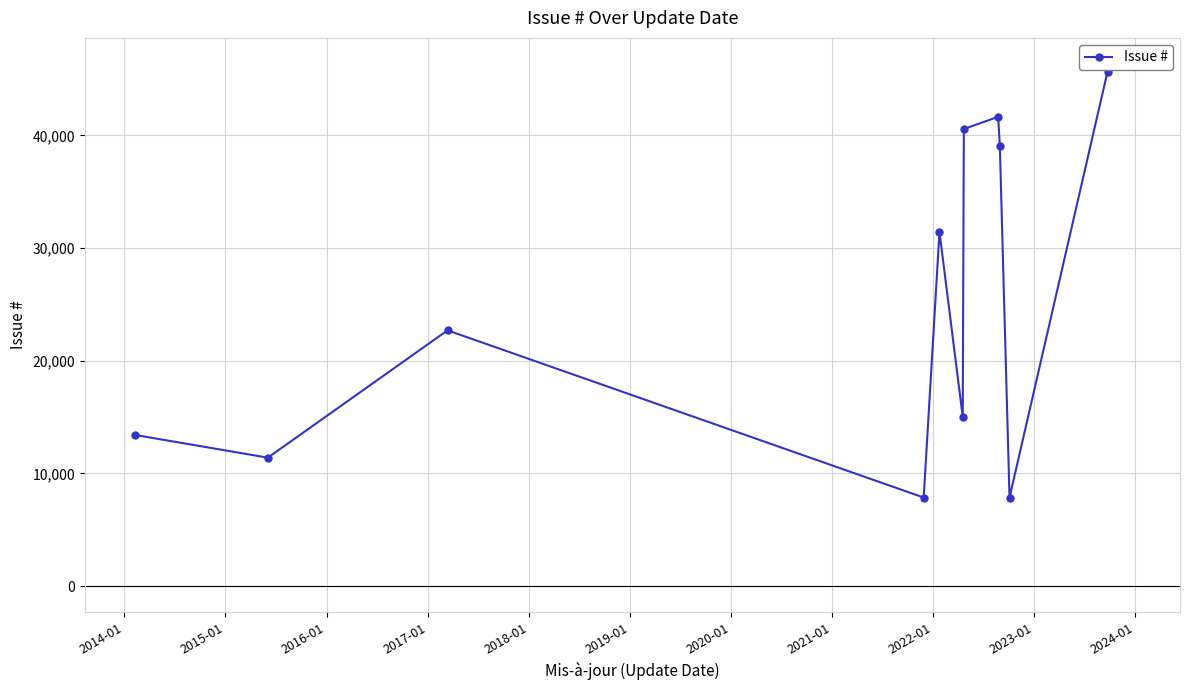

True or false: there are more than 1 points higher than both neighbors.

True